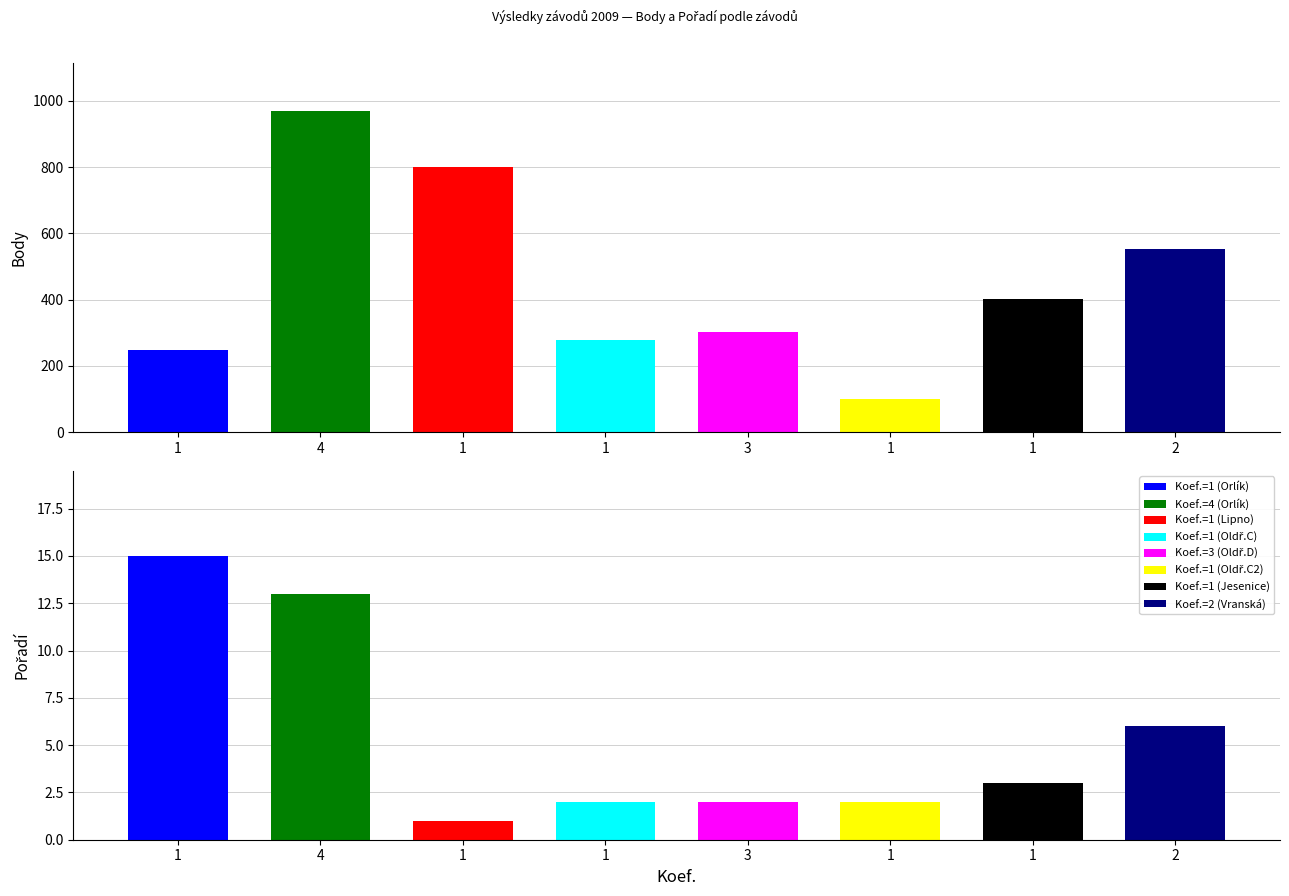

What is the sum of all Pořadí values?

44